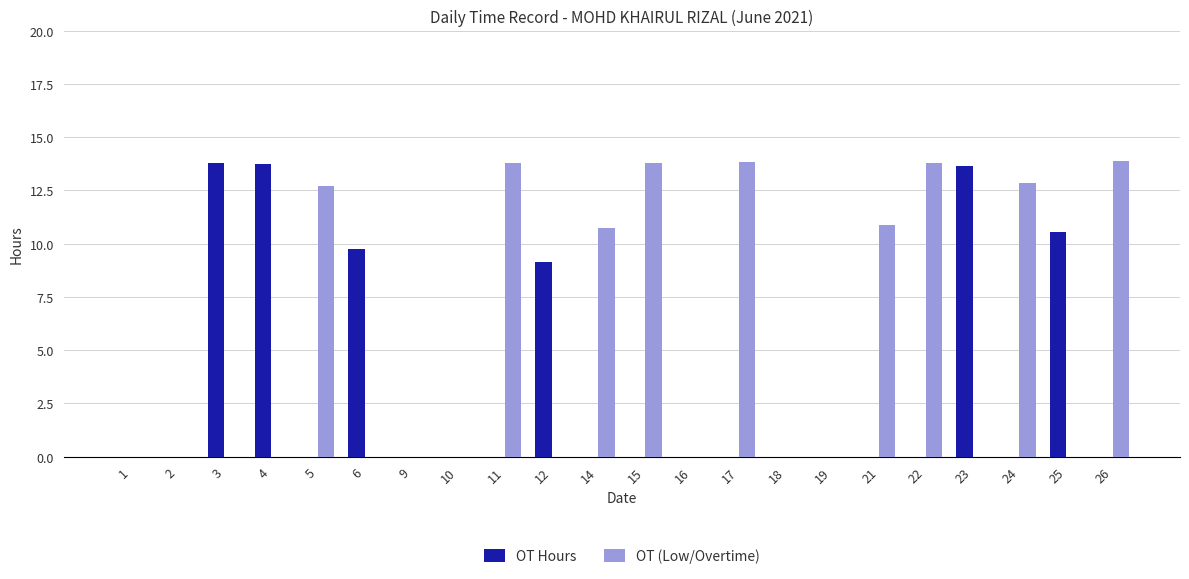

What is the approximate value of OT (Low/Overtime) at 21?

10.9